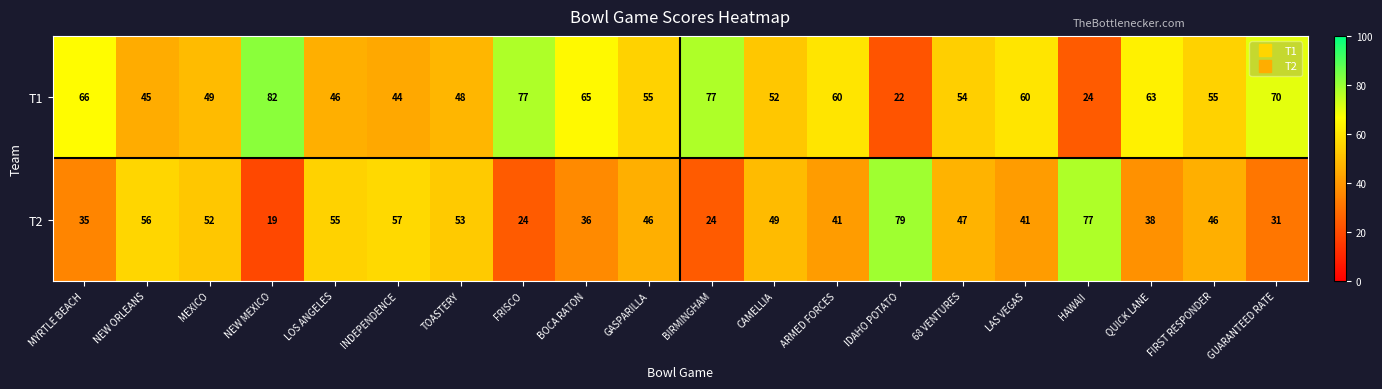

What is the spread (max minus min) of values at ARMED FORCES?

19